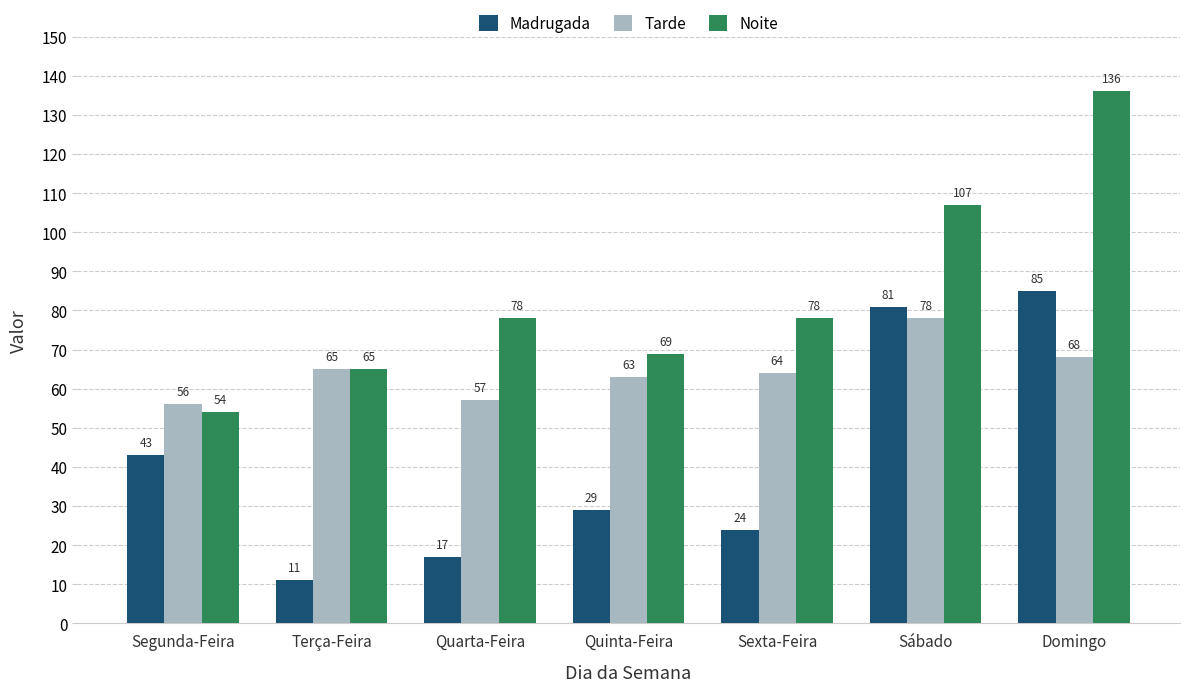

What is the average value of the Madrugada series?

41